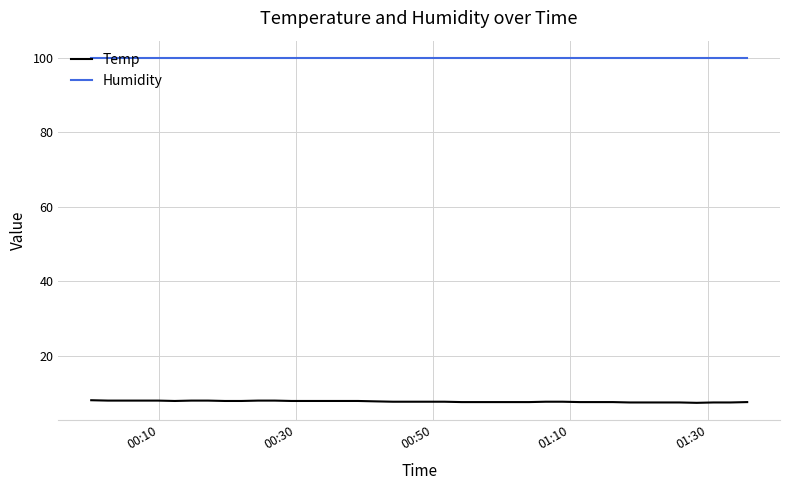

What is the sum of all Humidity values?

3996.0